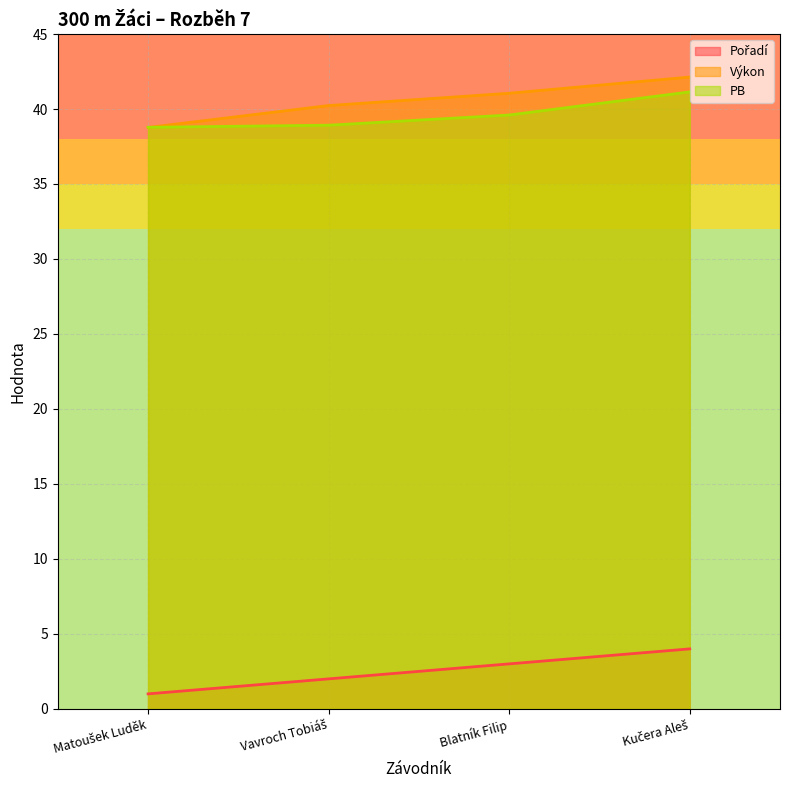

What is the difference between the Výkon values at Kučera Aleš and Vavroch Tobiáš?

1.9